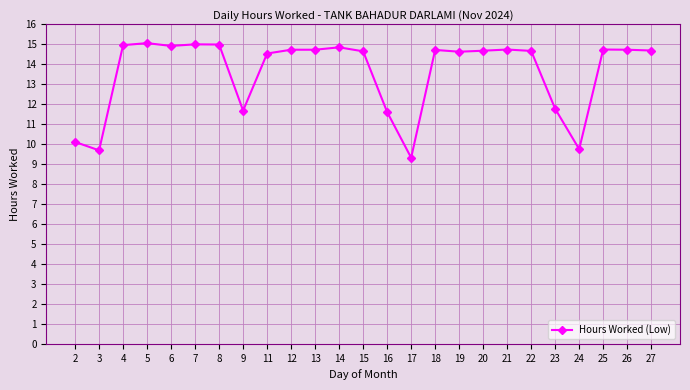

How many values exceed 14?

18